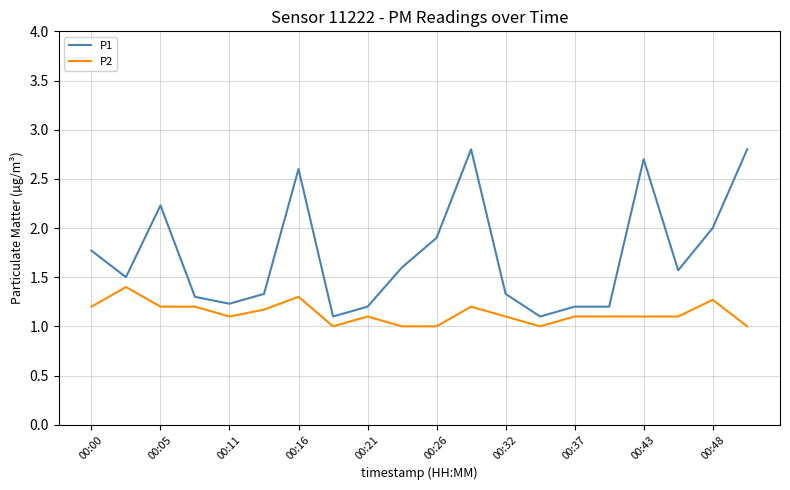

Reading left to right, what are all the values shown in this chart?

P1: 1.8	1.5	2.2	1.3	1.2	1.3	2.6	1.1	1.2	1.6	1.9	2.8	1.3	1.1	1.2	1.2	2.7	1.6	2.0	2.8
P2: 1.2	1.4	1.2	1.2	1.1	1.2	1.3	1.0	1.1	1.0	1.0	1.2	1.1	1.0	1.1	1.1	1.1	1.1	1.3	1.0